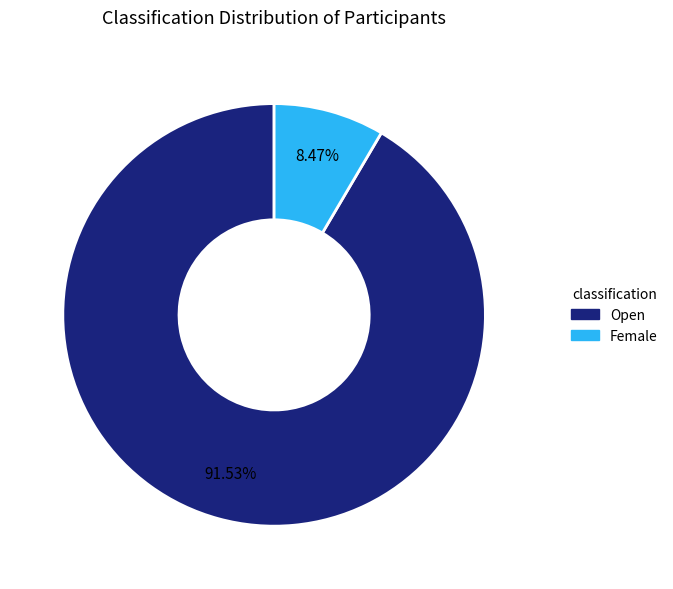

Which category accounts for the majority?

Open